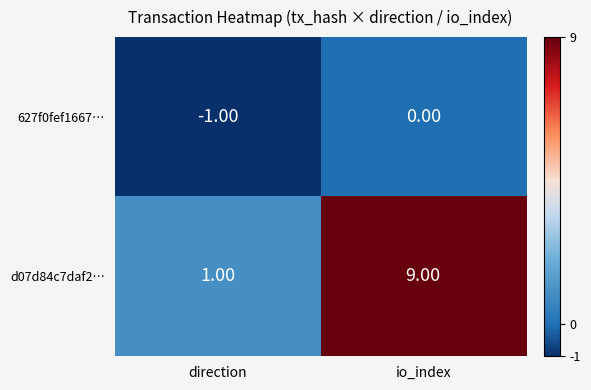

What is the difference between the d07d84c7daf2… values at io_index and direction?

8